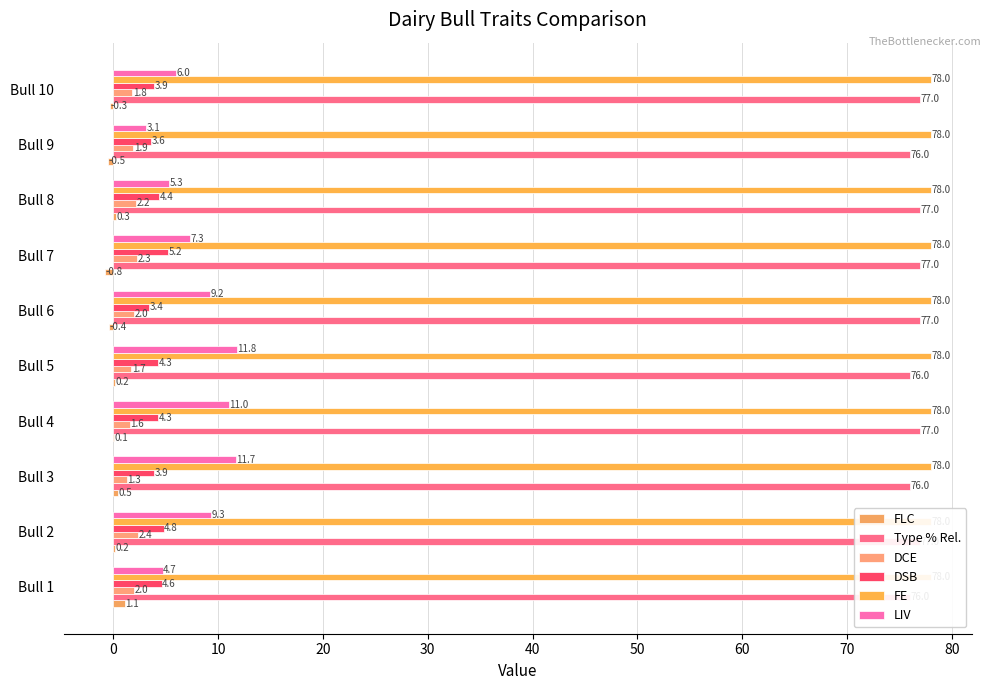

Reading left to right, what are all the values shown in this chart?

FLC: 1.1	0.2	0.5	0.1	0.2	-0.4	-0.8	0.3	-0.5	-0.3
Type % Rel.: 76.0	77.0	76.0	77.0	76.0	77.0	77.0	77.0	76.0	77.0
DCE: 2.0	2.4	1.3	1.6	1.7	2.0	2.3	2.2	1.9	1.8
DSB: 4.6	4.8	3.9	4.3	4.3	3.4	5.2	4.4	3.6	3.9
FE: 0.1	0.1	0.1	0.1	0.1	0.1	0.1	0.1	0.1	0.1
LIV: 4.7	9.3	11.7	11.0	11.8	9.2	7.3	5.3	3.1	6.0